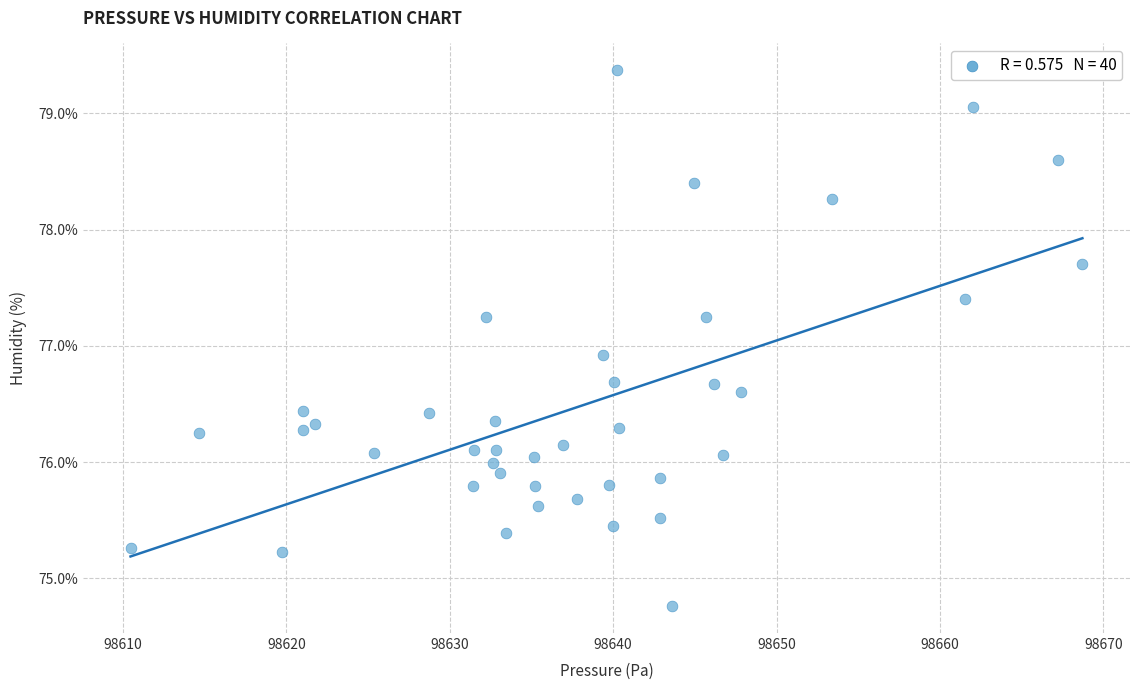

What Y value in the scatter plot is closest to 77?

76.9